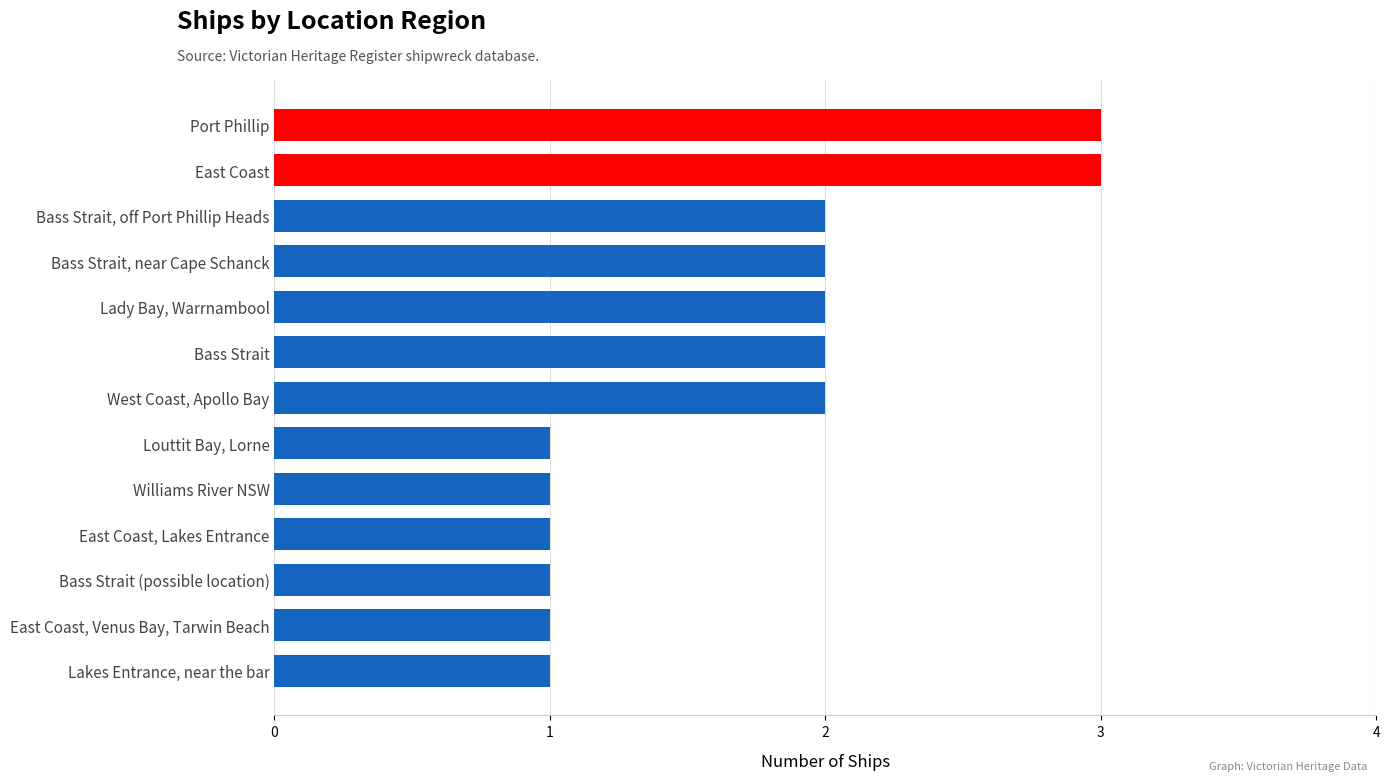

The chart shows a value of 0 at Lakes Entrance, near the bar. True or false?

False